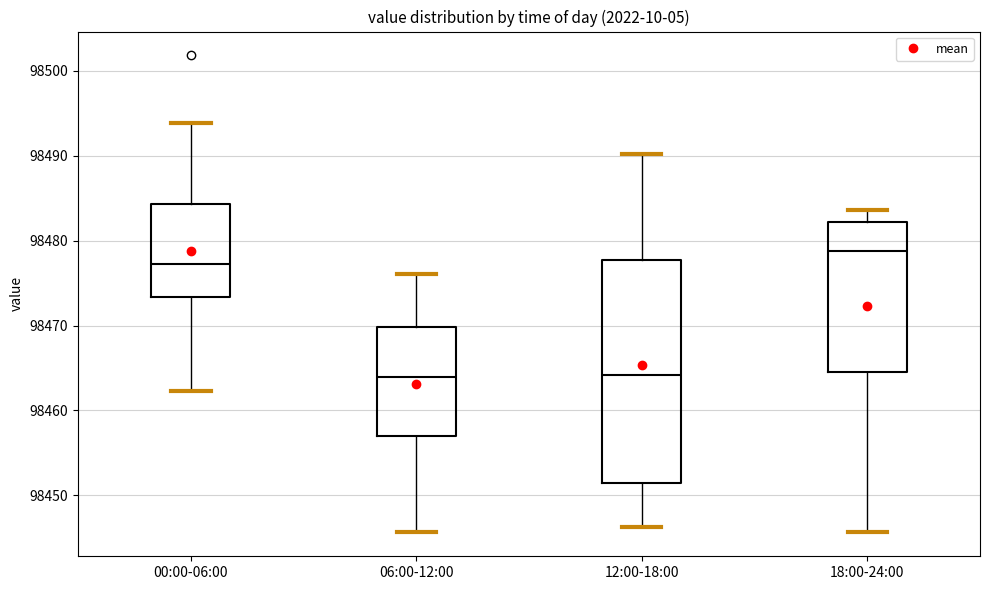

Reading left to right, read every box against the y-axis: the position of its median line, the range the box covers, and the ends of its whiskers. The values are not printed on the chart, so give them approximately, as read against the axis.

00:00-06:00: median 98477, box 98473 to 98484, whiskers 98462 to 98494
06:00-12:00: median 98464, box 98457 to 98470, whiskers 98446 to 98476
12:00-18:00: median 98464, box 98451 to 98478, whiskers 98446 to 98490
18:00-24:00: median 98479, box 98464 to 98482, whiskers 98446 to 98484